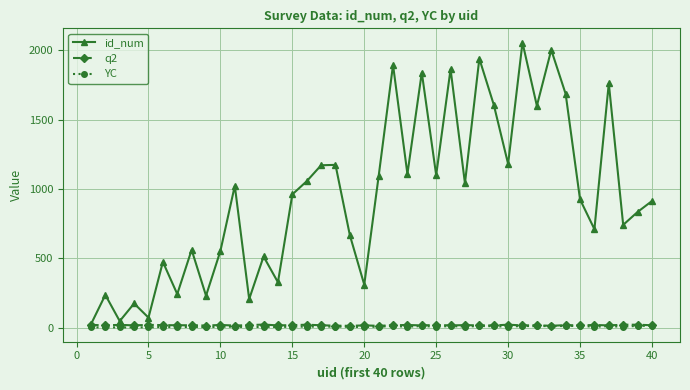

What is the greatest value displayed?

2056